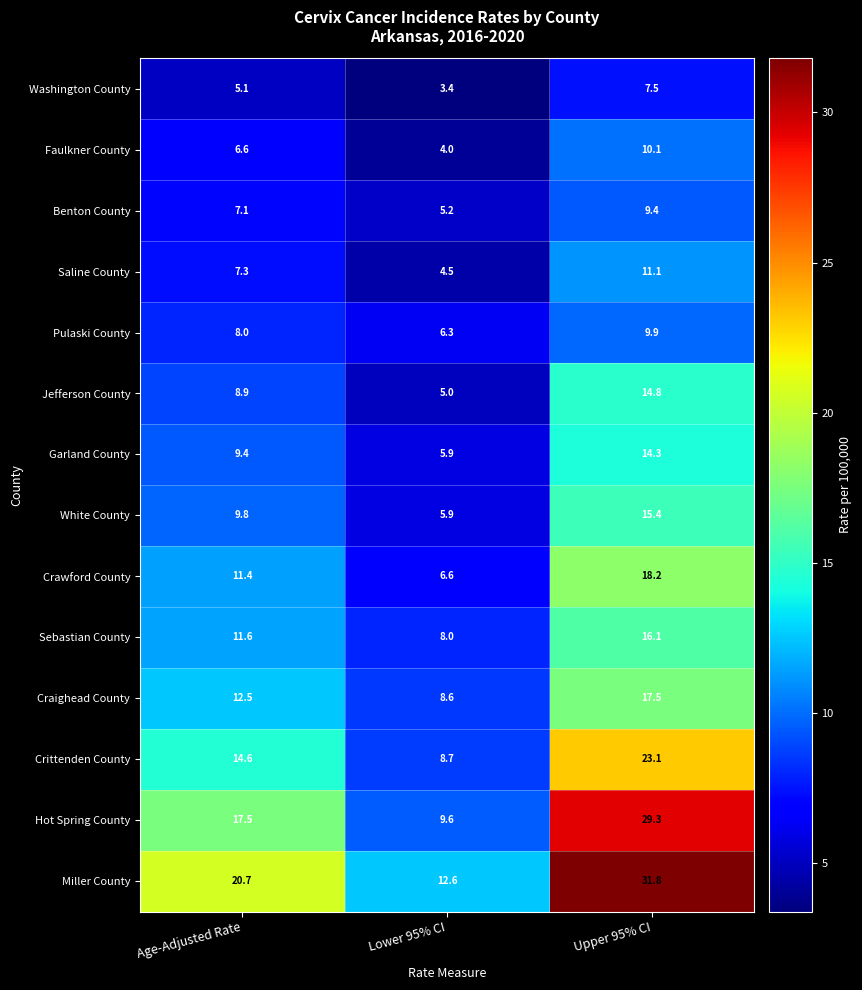

What is the approximate value of Saline County at Lower 95% CI?

4.5